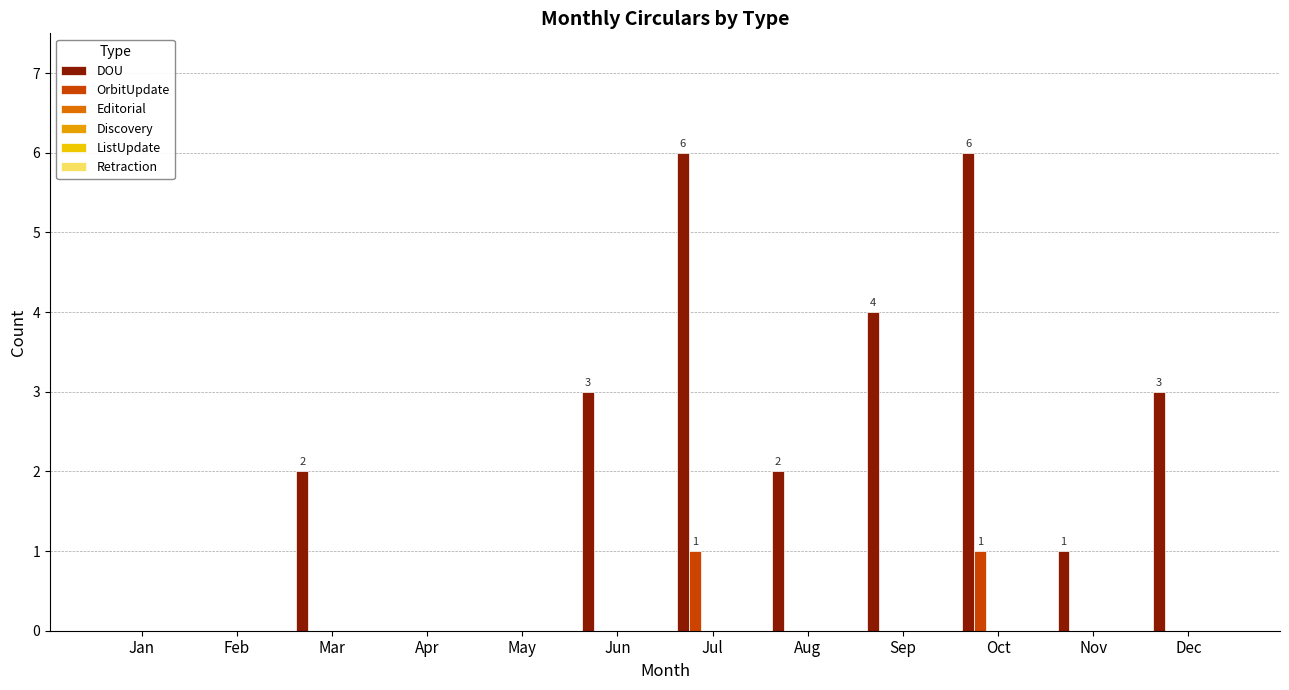

What is the spread (max minus min) of values at Jun?

3